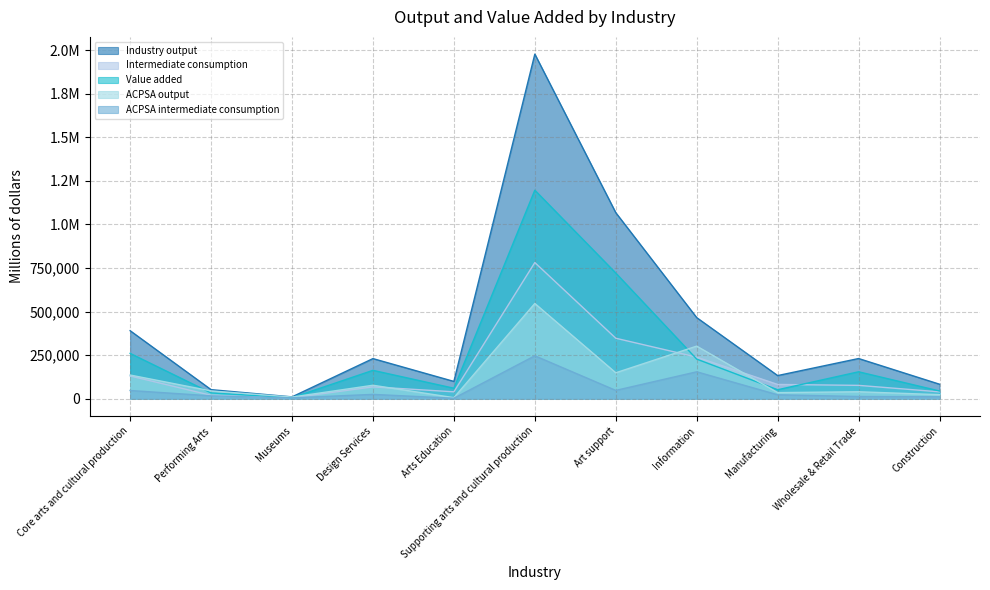

Which category has the lowest value in the Industry output series?

Museums